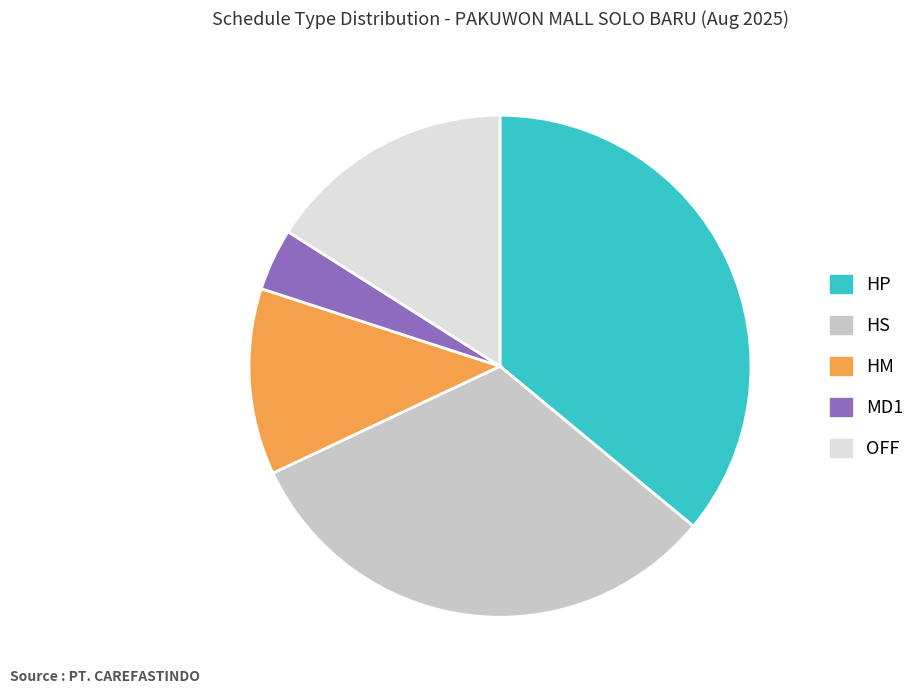

Between MD1 and OFF, which is larger?

OFF